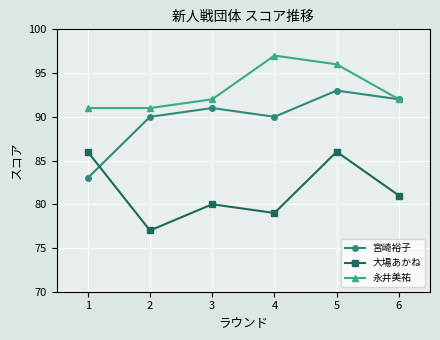

Where do 大場あかね and 宮崎裕子 first cross each other?

1 and 2